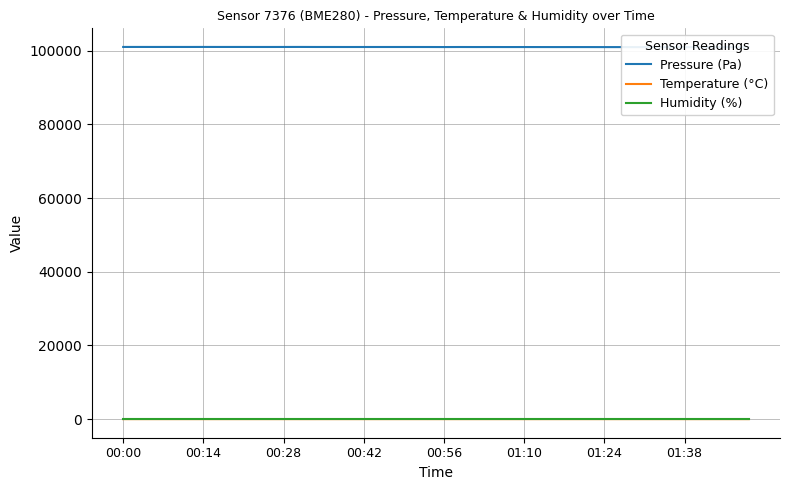

What is the spread (max minus min) of values at 00:28?

100992.5